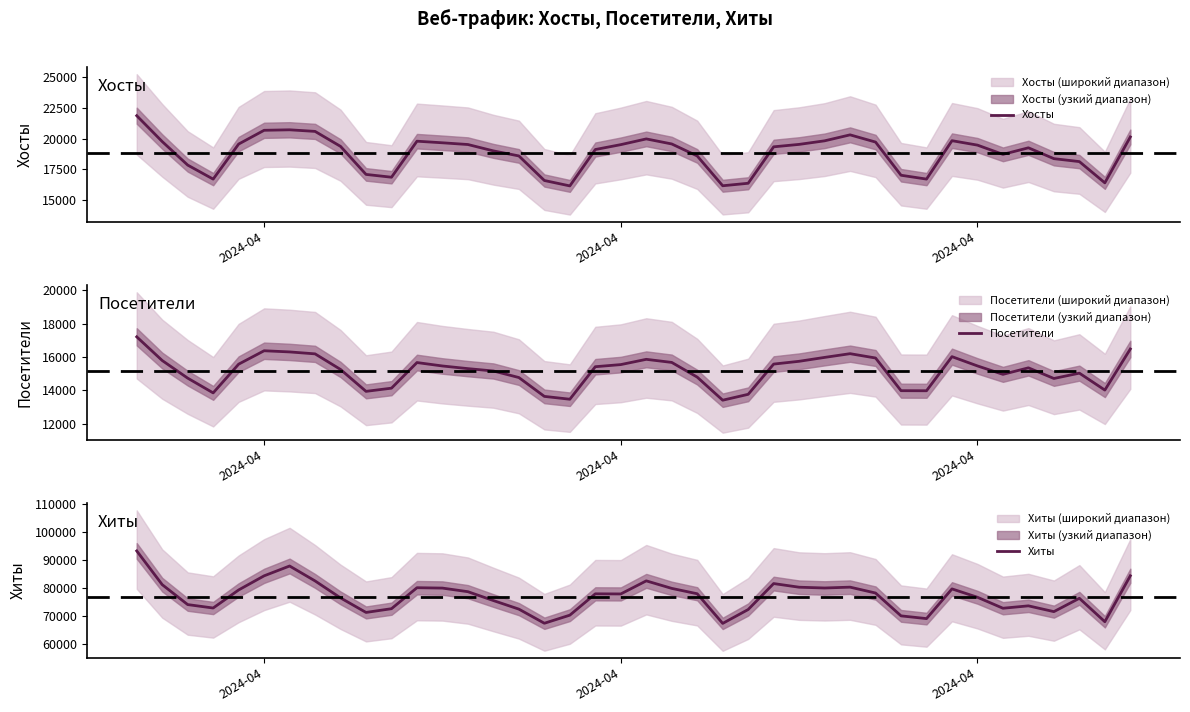

List the series in order of their peak value, lowest first.

Посетители, Хосты, Хиты